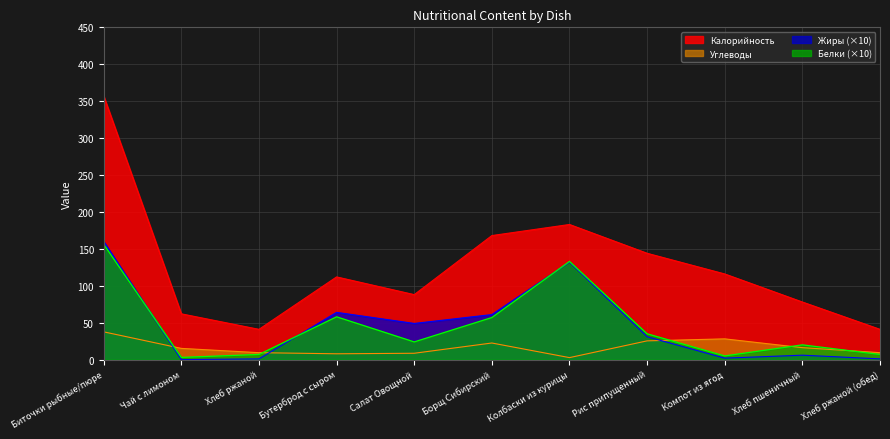

True or false: Жиры has more than 1 points higher than both neighbors.

True